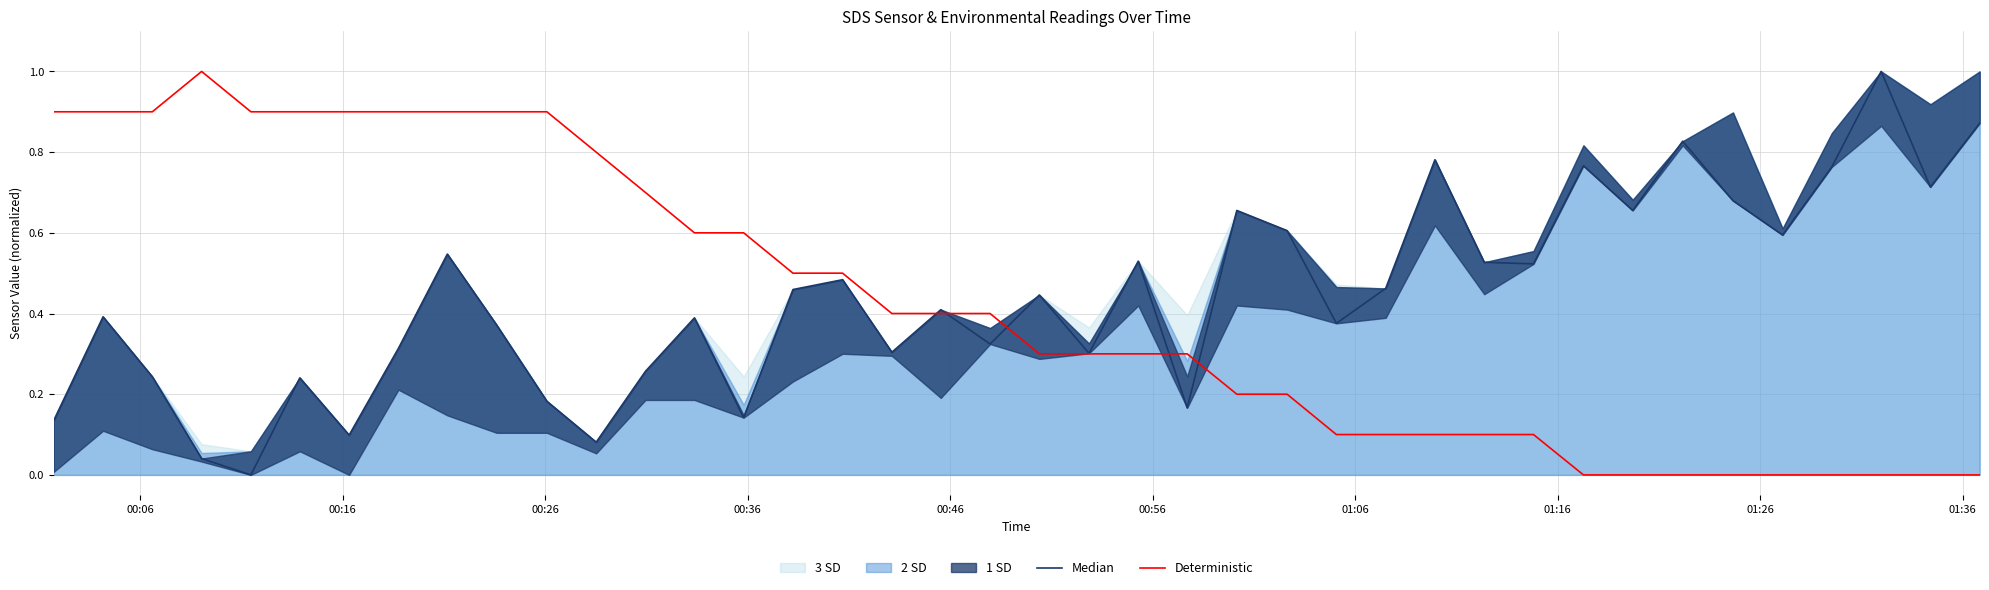

True or false: Deterministic has a value of 0.0 at 28.

False